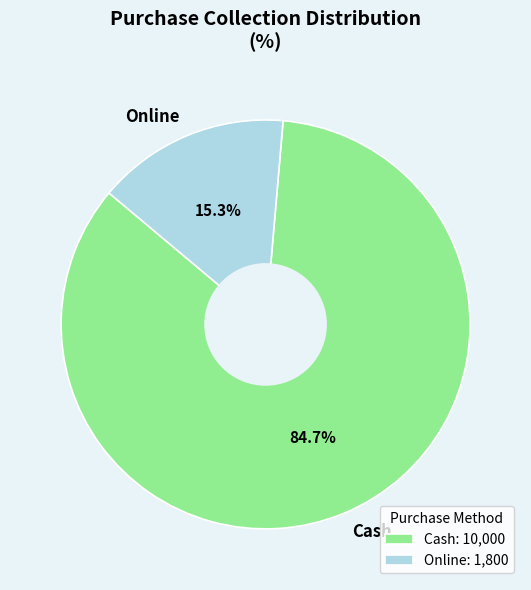

Which slice is the smallest?

Online